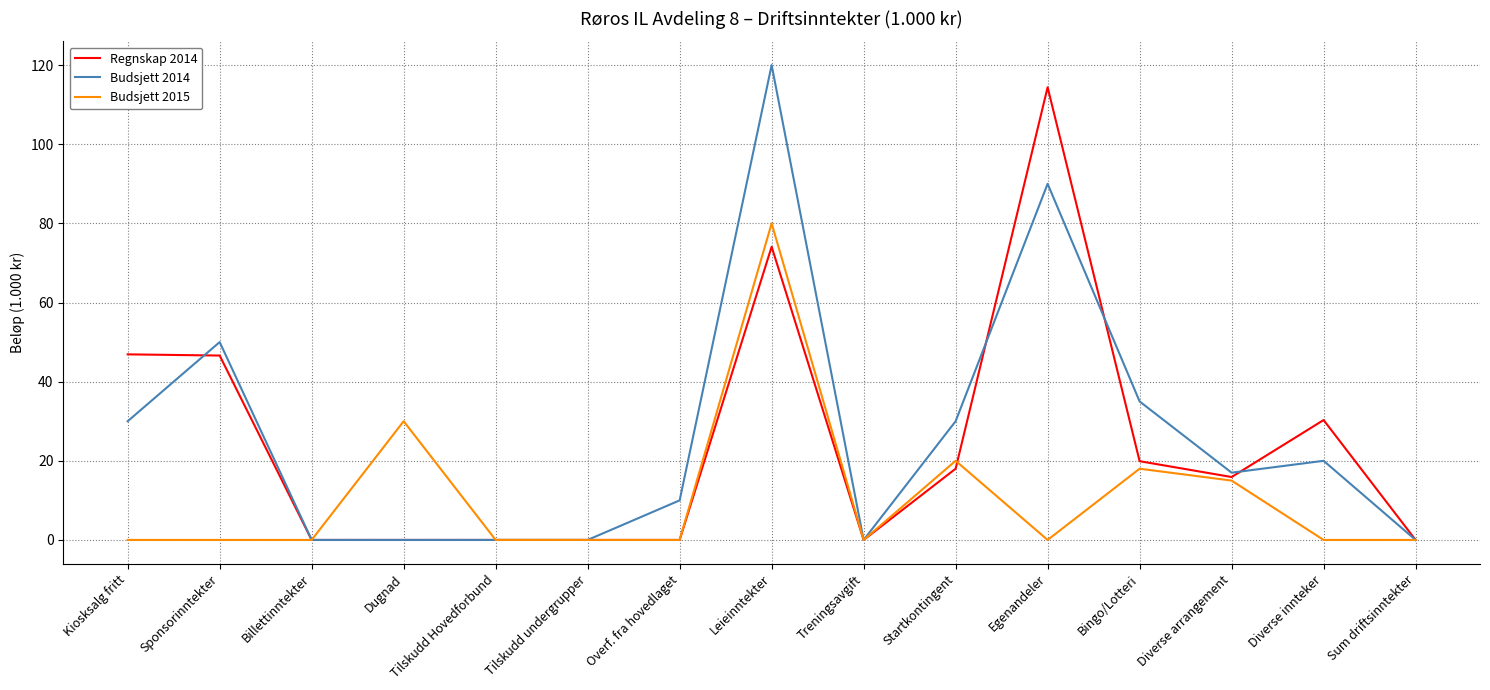

What is the total value across all series at Kiosksalg fritt?

76.9